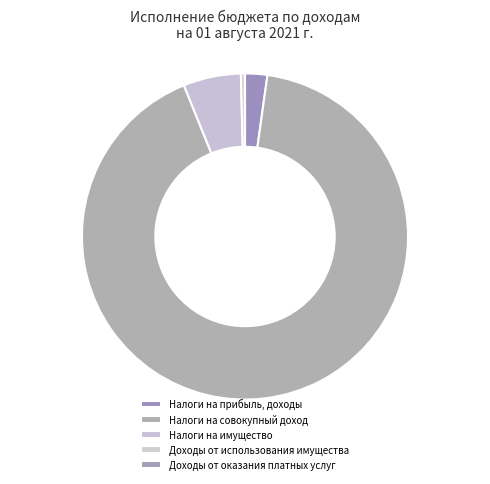

Do Налоги на совокупный доход and Доходы от оказания платных услуг together represent more than half of the pie?

Yes